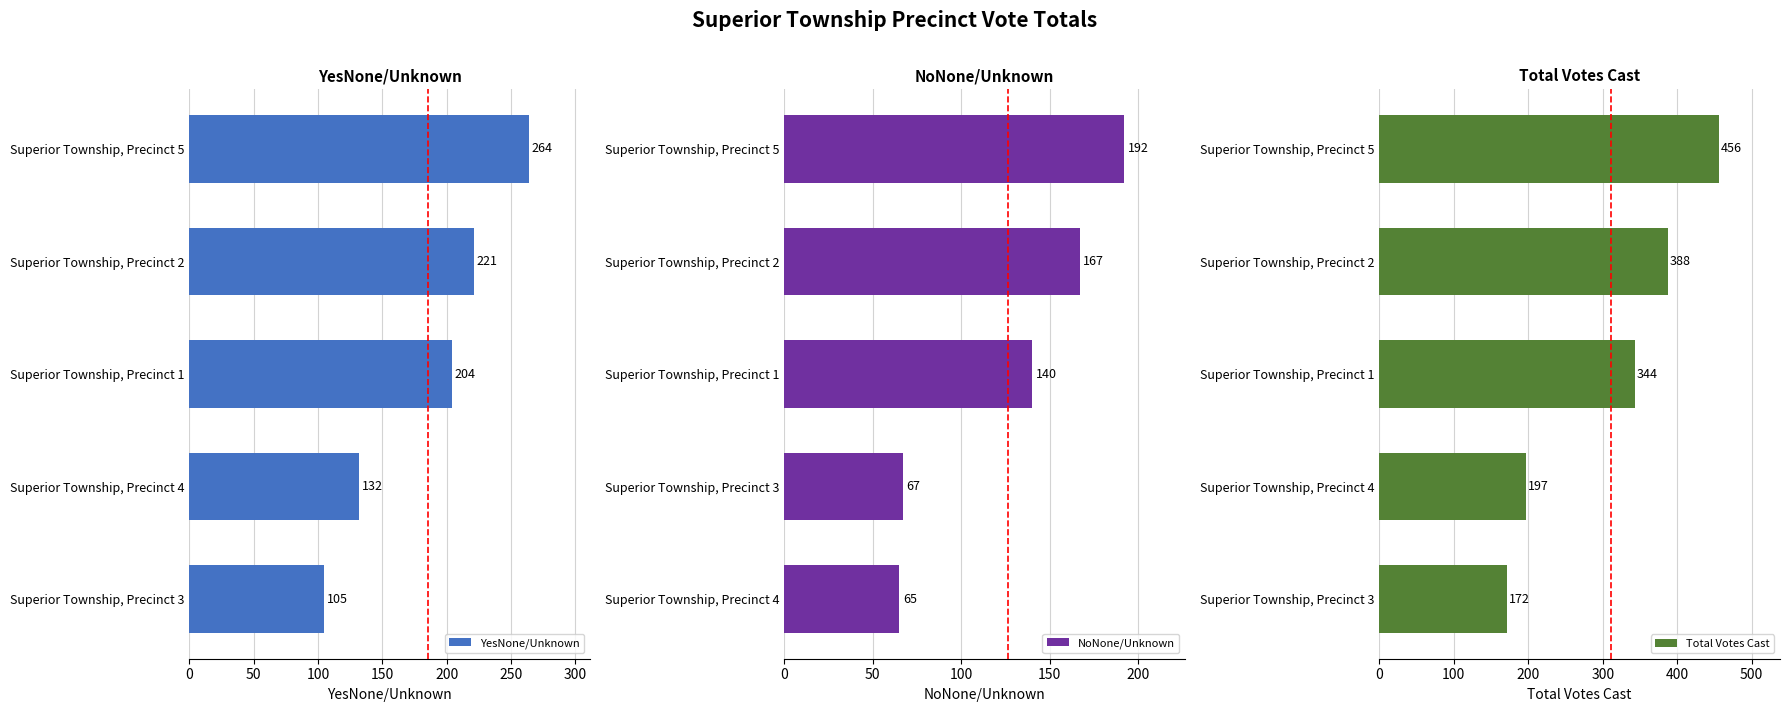

How many data points does each series have?

5